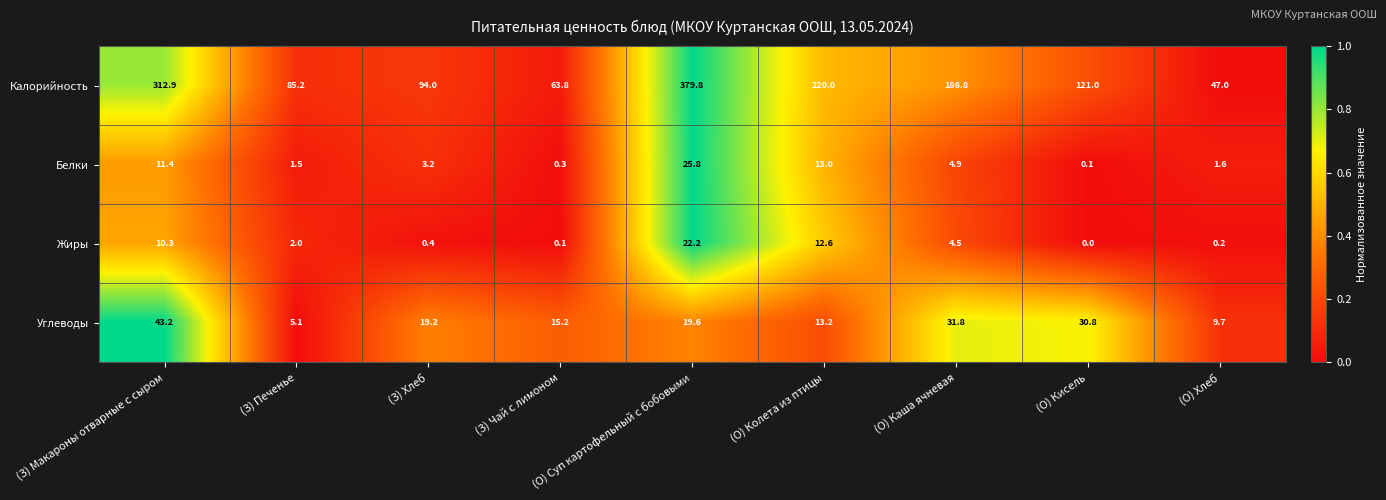

At which label is Углеводы closest to 24?

(О) Суп картофельный с бобовыми